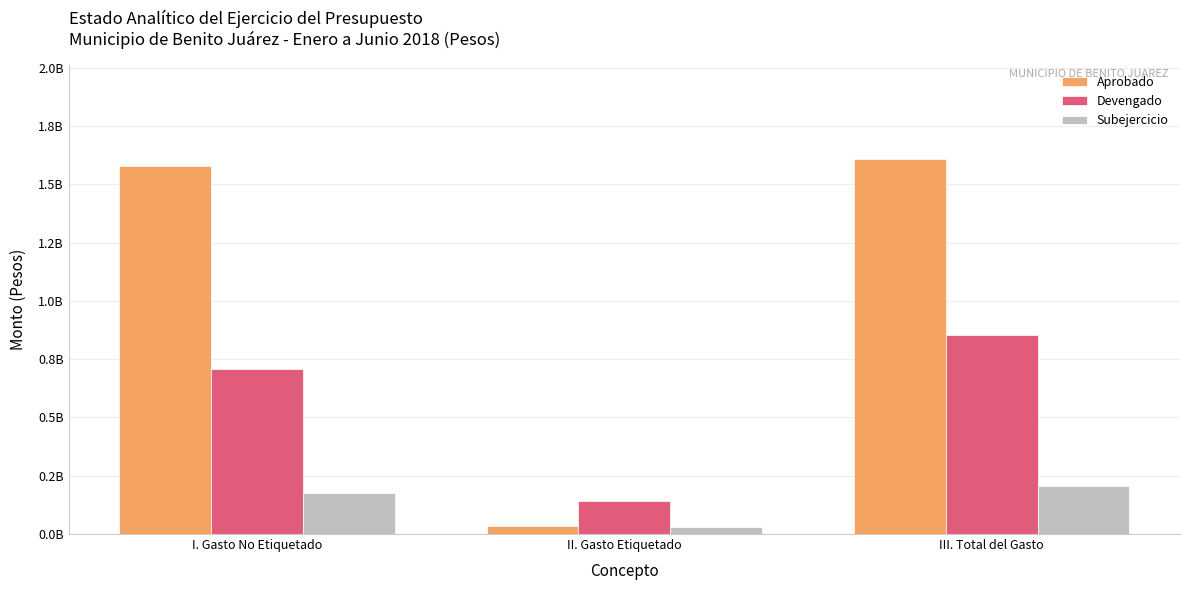

What is the sum of all Aprobado values?

3221057996.0